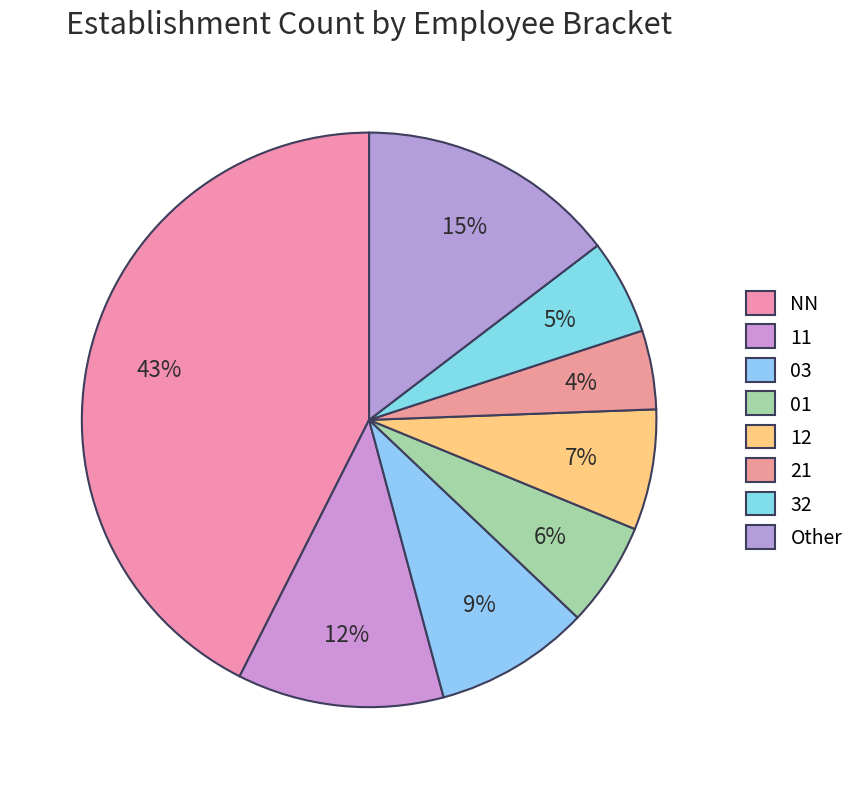

How many slices are in this pie chart?

8